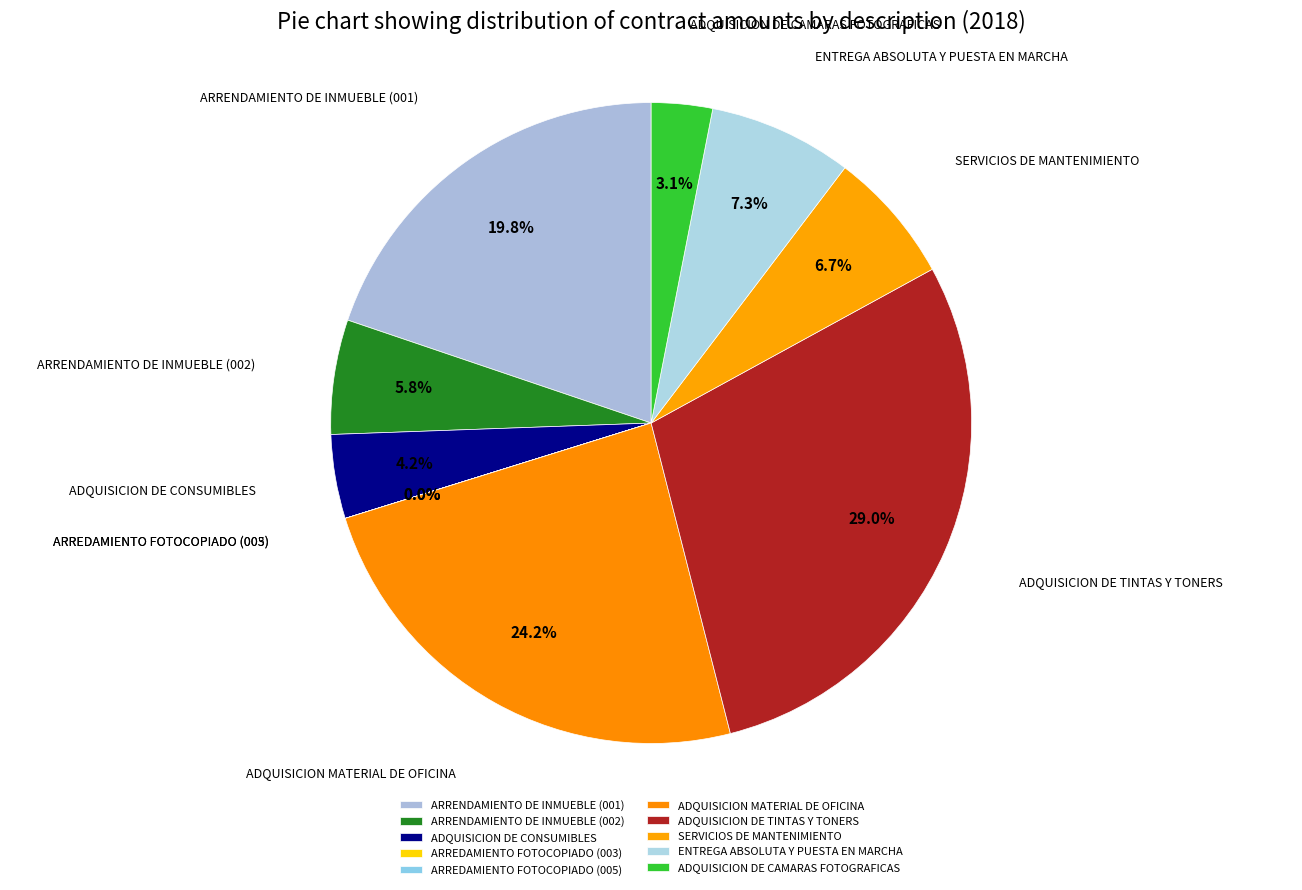

Which category has the biggest portion of the pie?

ADQUISICION DE TINTAS Y TONERS